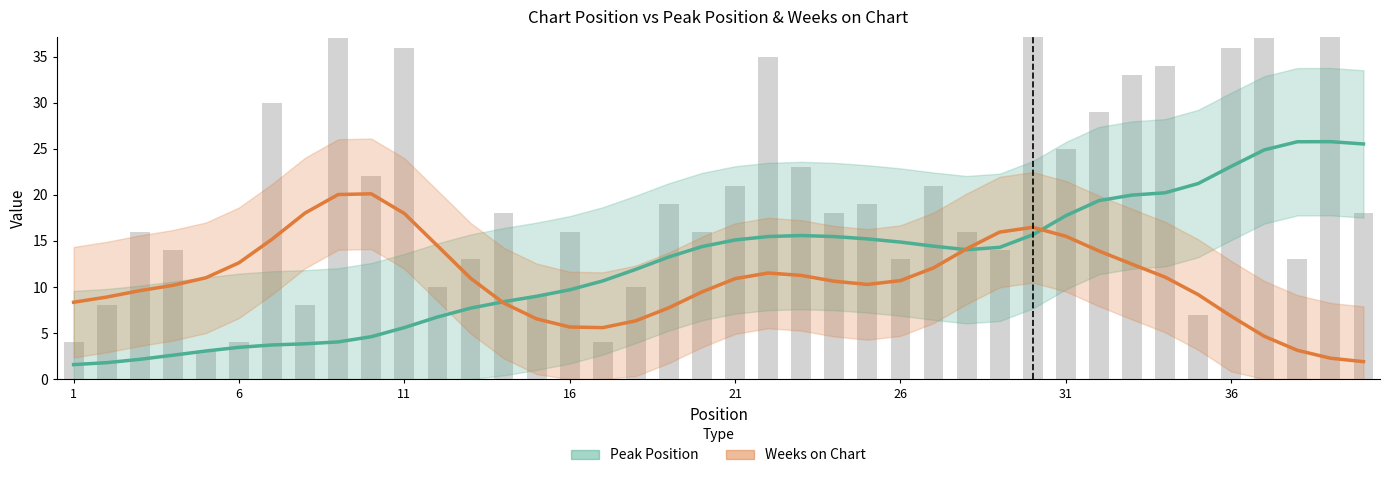

What is the difference between the second highest and minimum values in the Peak Position series?

24.2